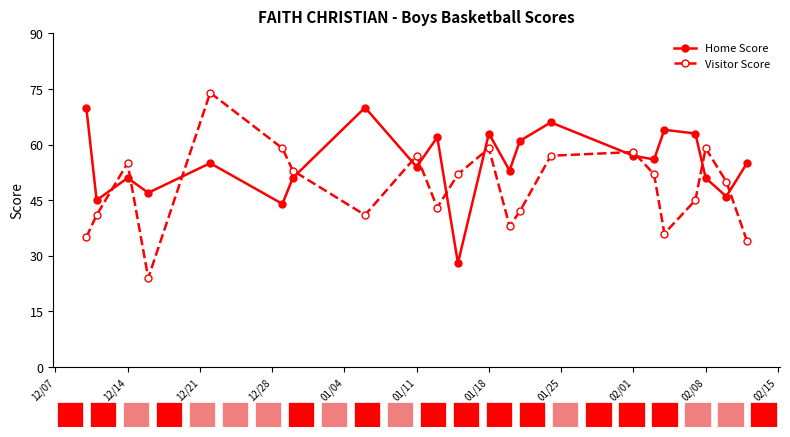

What is the difference between the maximum and minimum values in the Home Score series?

42